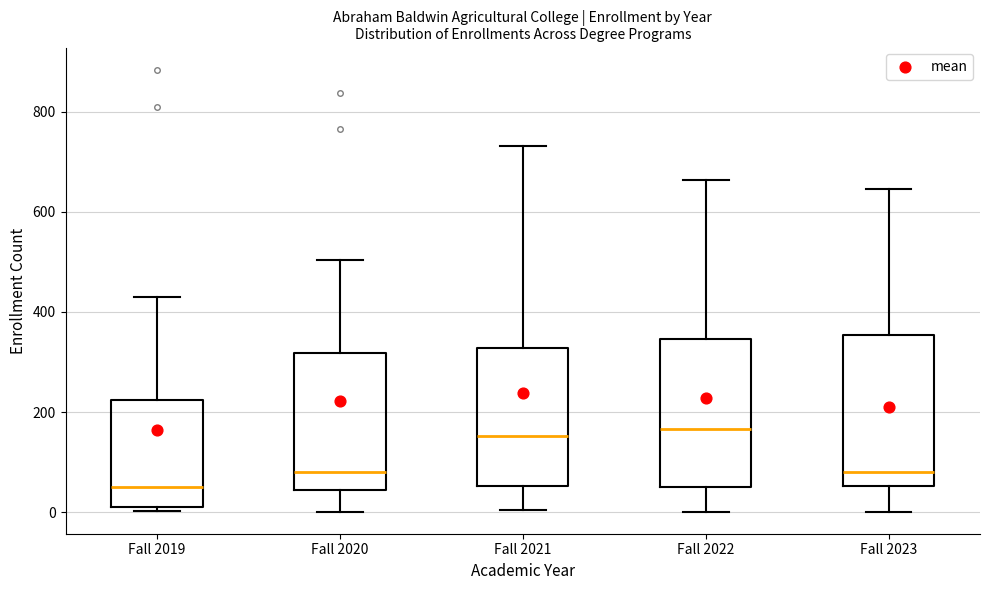

Where does the upper whisker of the box for Fall 2023 end on the y-axis? The values are not printed on the chart, so give them approximately, as read against the axis.

640